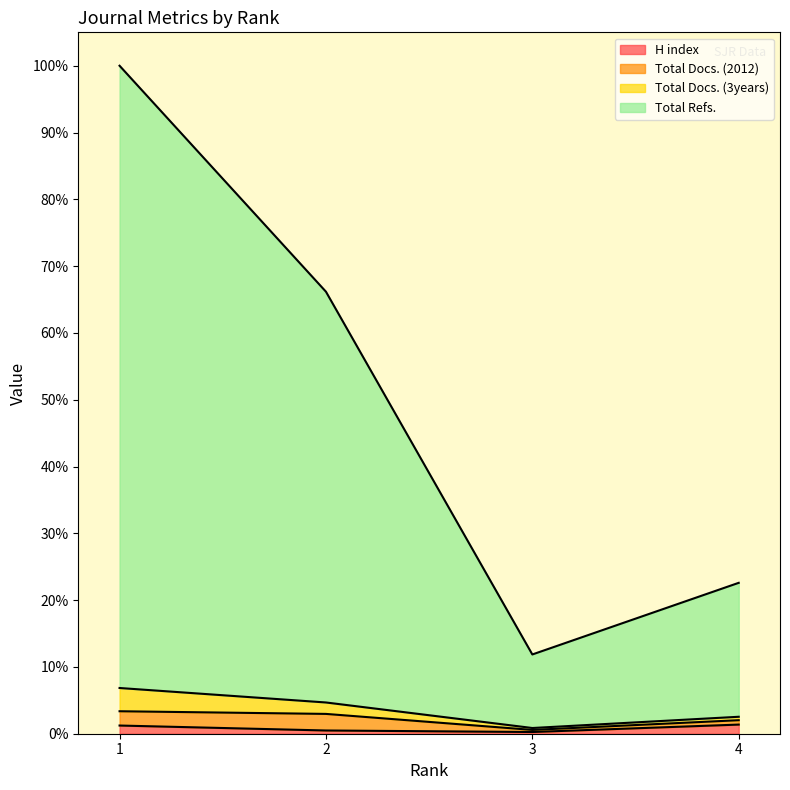

In Total Refs., how many points are lower than both neighbors (excluding endpoints)?

1